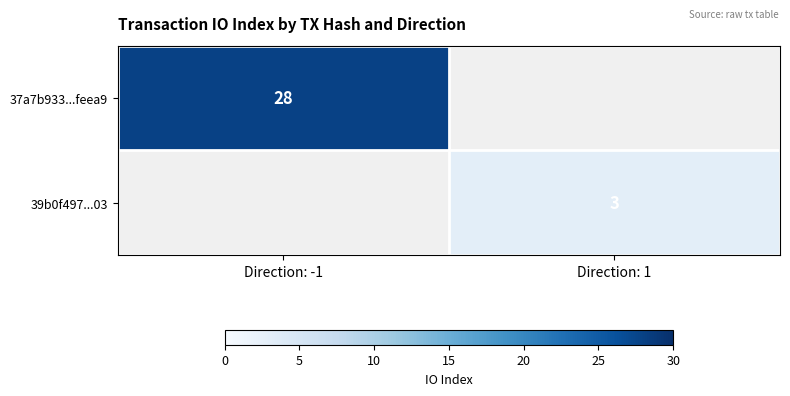

The value of 39b0f497...03 at Direction: 1 is 3. True or false?

True